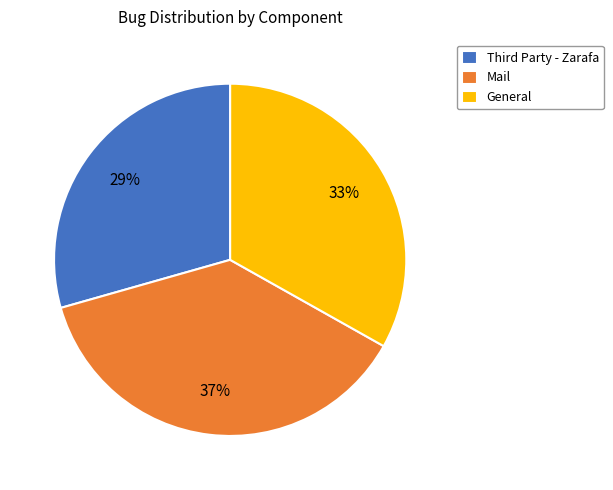

To the nearest percent, what percentage of the pie is Mail?

37%